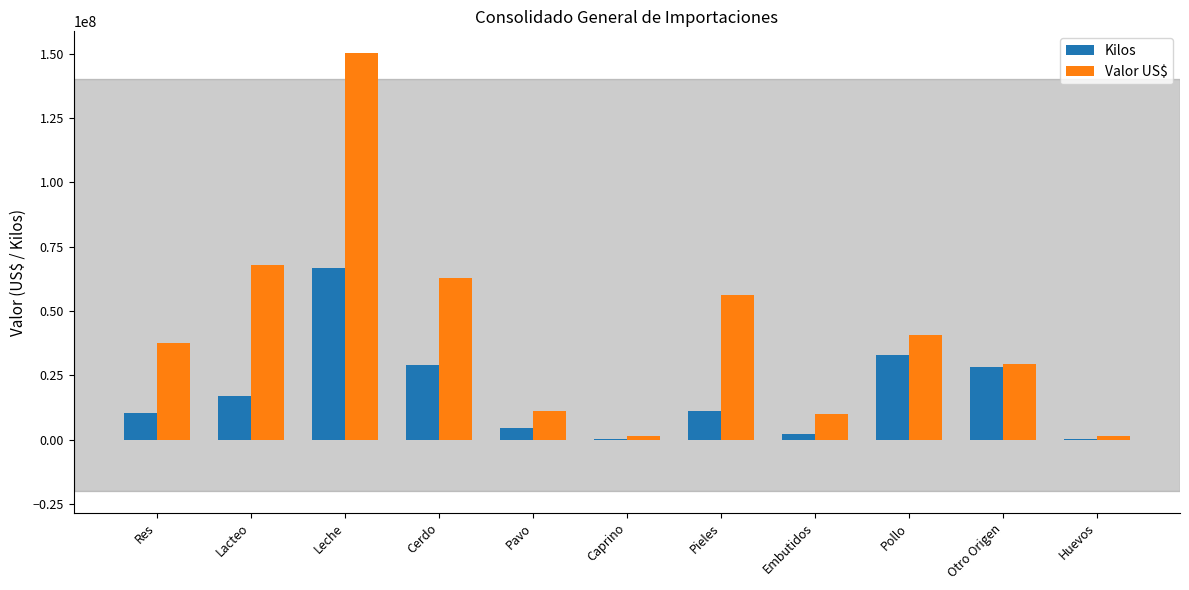

What is the approximate value of Valor US$ at Pieles?

56140956.6